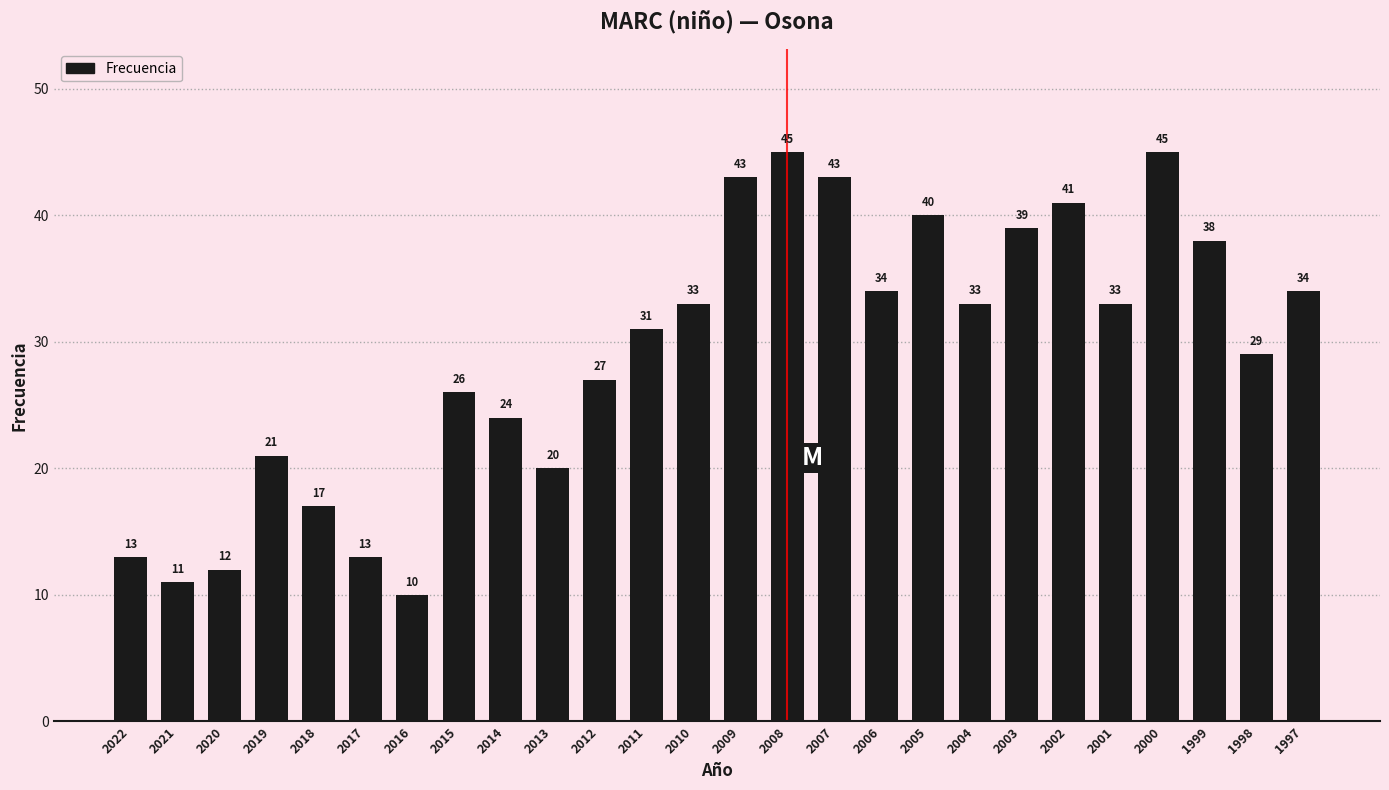

What is the value of the 16th bar from the left?

43